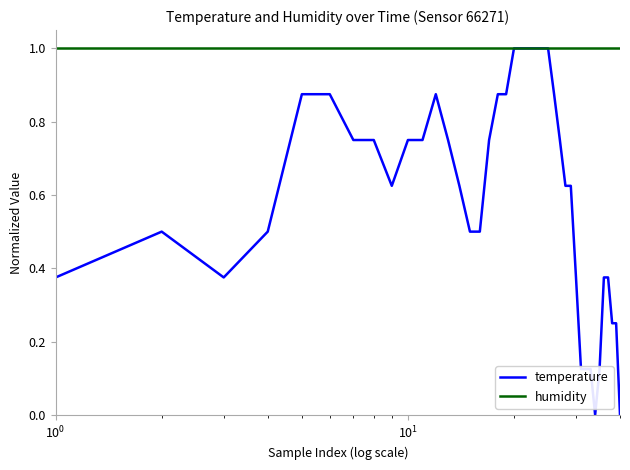

Which series has the largest total across all categories?

humidity